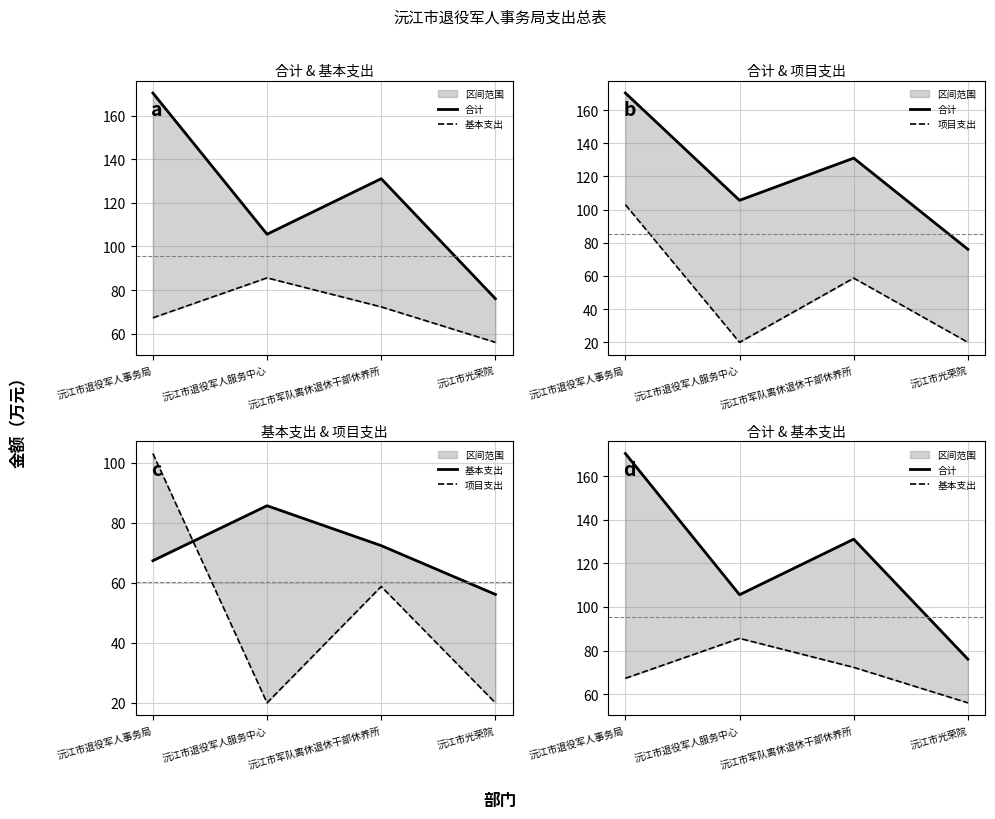

What is the label of the 3rd point from the right?

沅江市退役军人服务中心